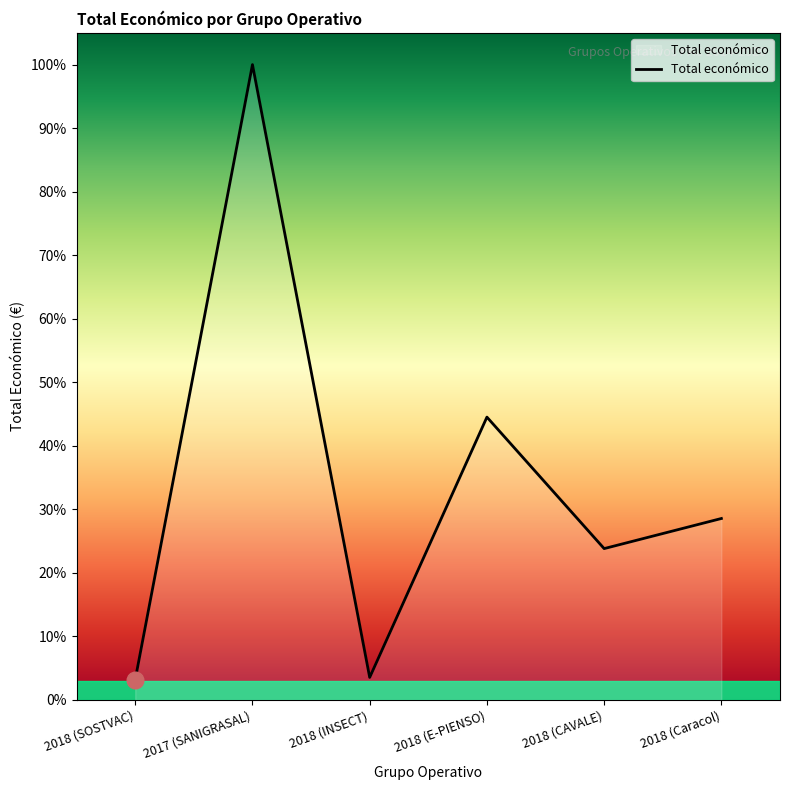

Does the chart display data point markers on the line(s)?

No